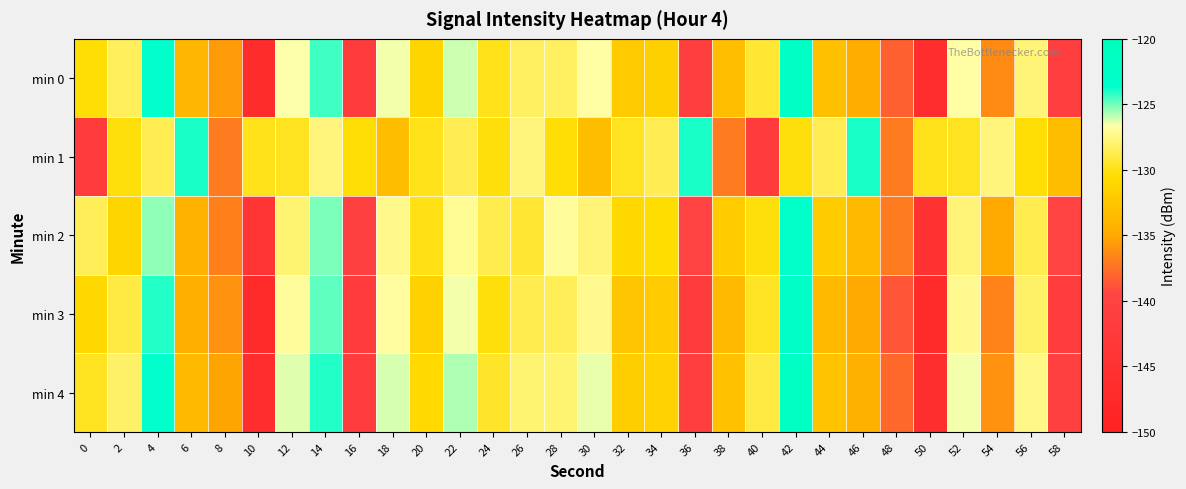

How many categories are shown in the chart?

30